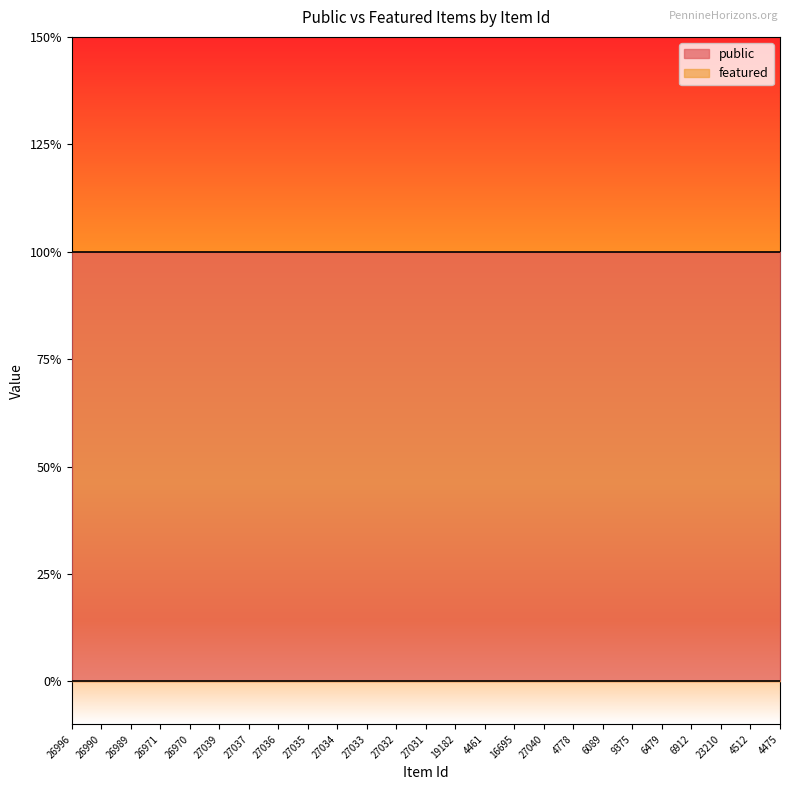

What is the difference between the highest and lowest values at 6479?

1